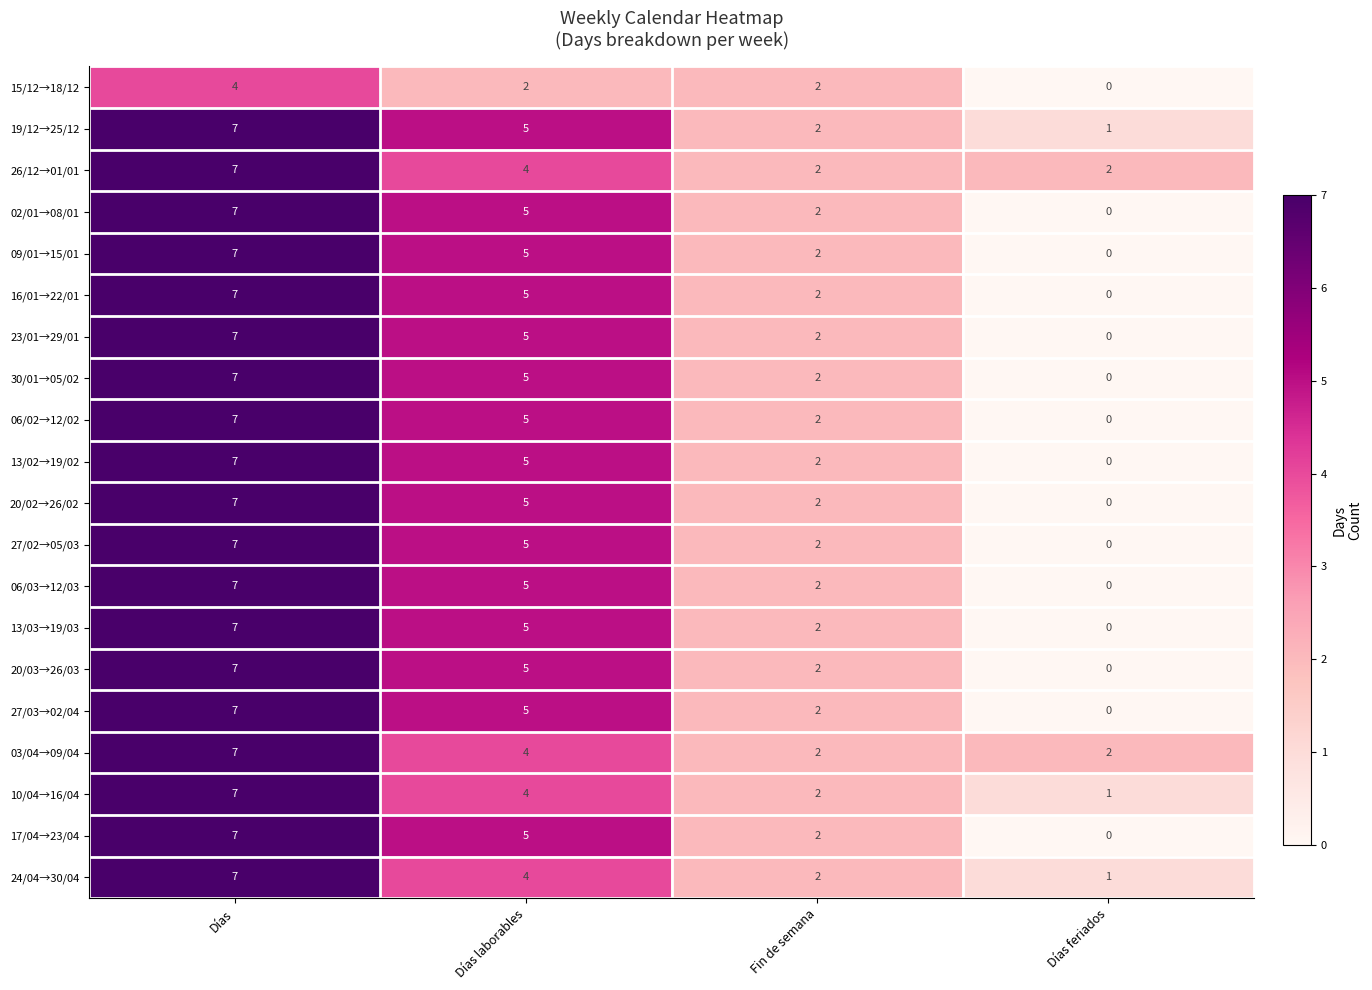

How many 27/03→02/04 values are between 2 and 7?

3